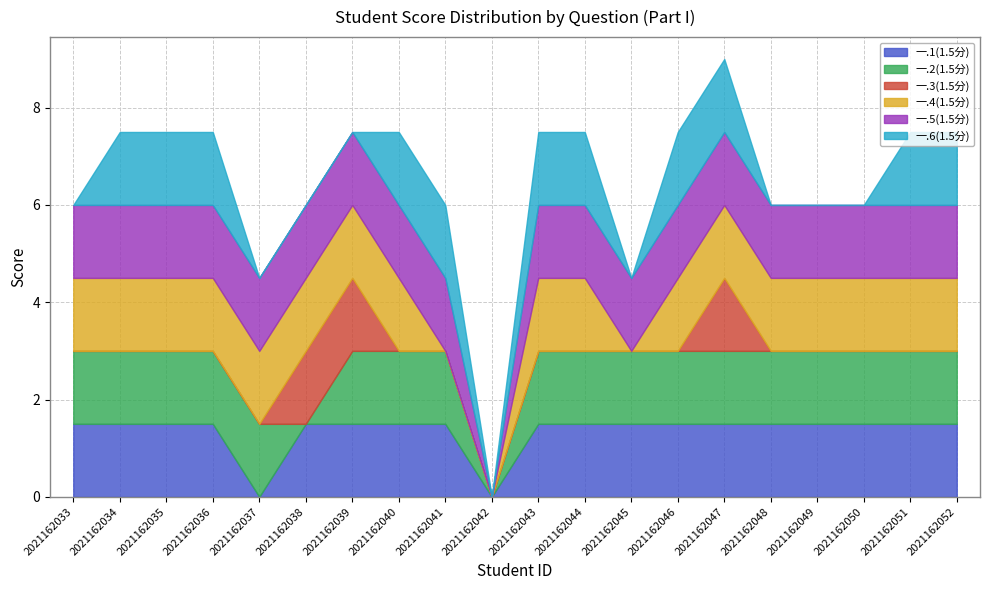

Which series has the largest total across all categories?

一.5(1.5分)